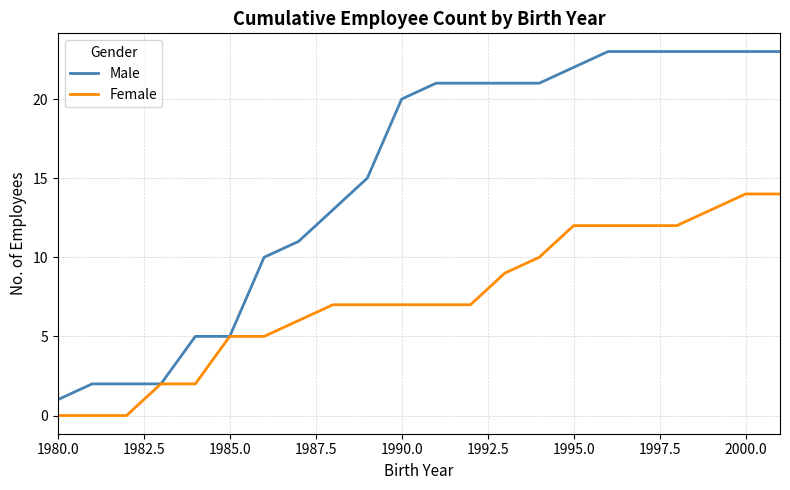

What is the difference between the second highest and minimum values in the Male series?

22